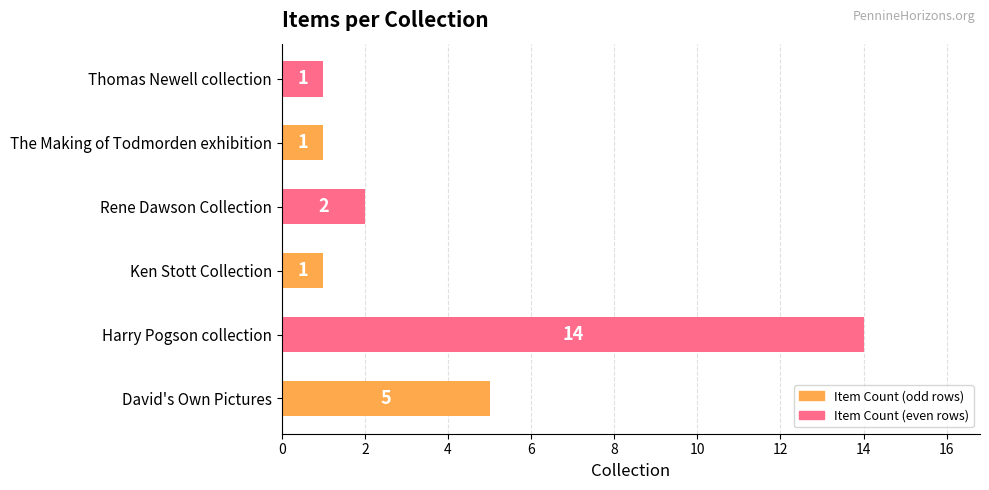

What is the difference between the maximum and minimum values?

13